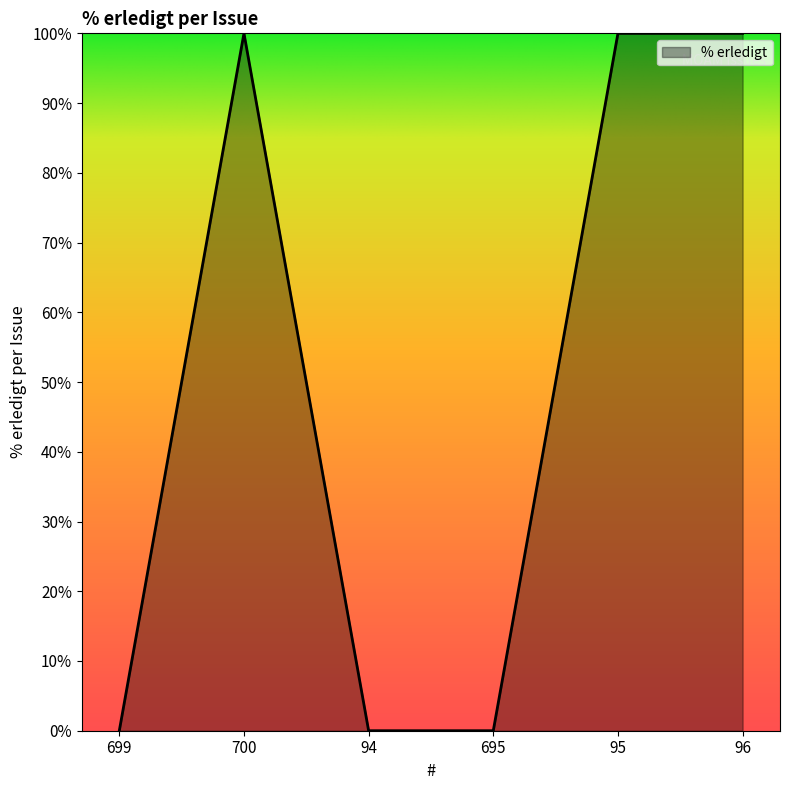

What position from the right is 96?

1